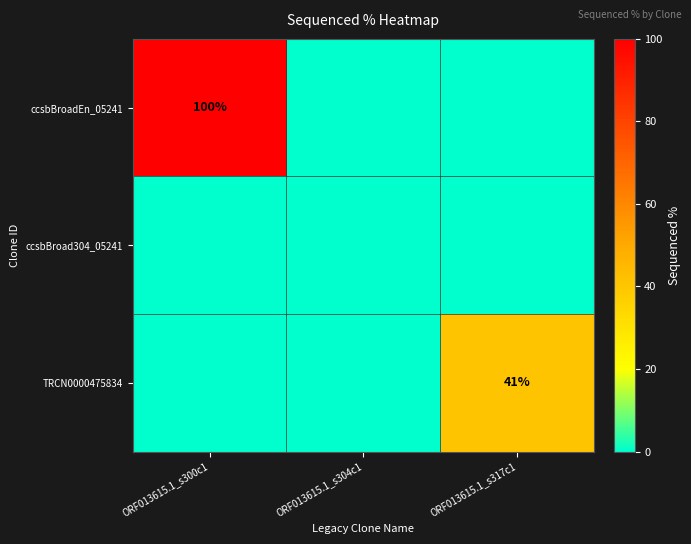

The value of TRCN0000475834 at ORF013615.1_s317c1 is 41. True or false?

True